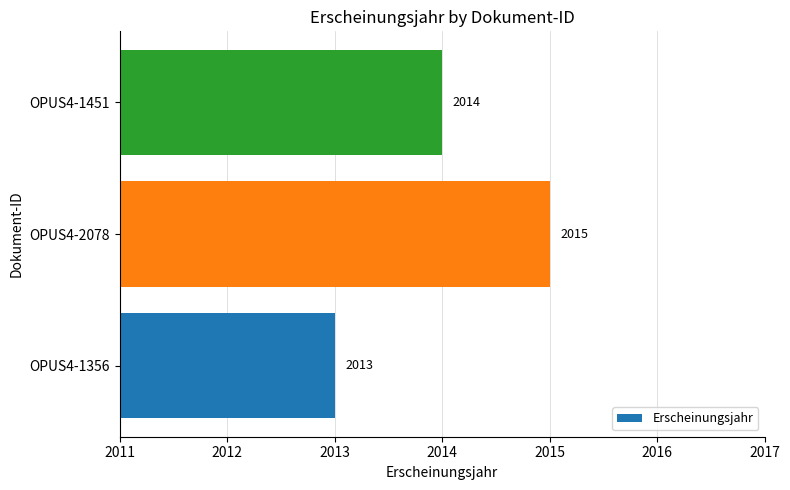

How many distinct data groups are displayed?

1